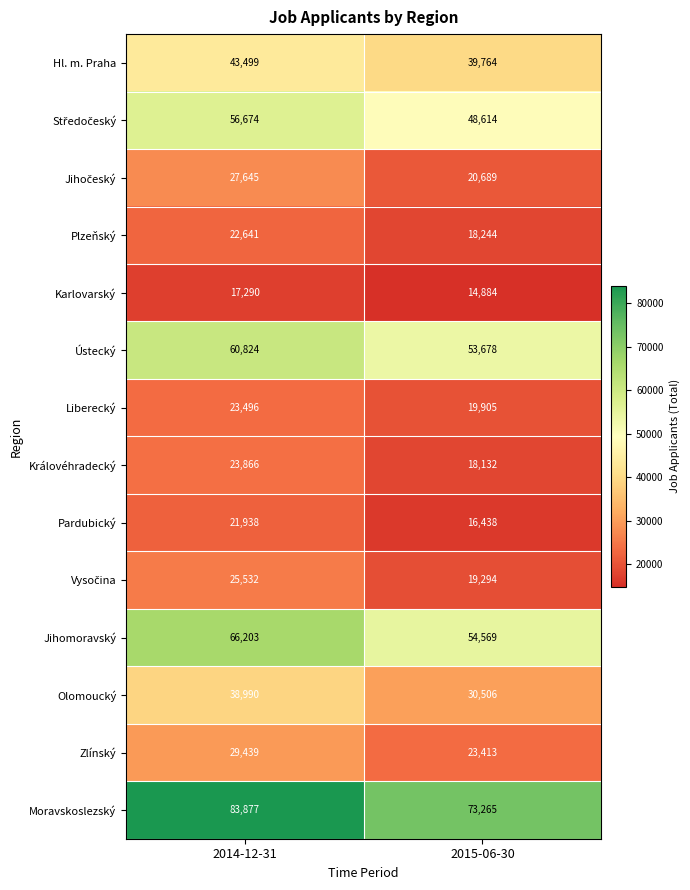

What is the lowest value of the Zlínský series?

23413